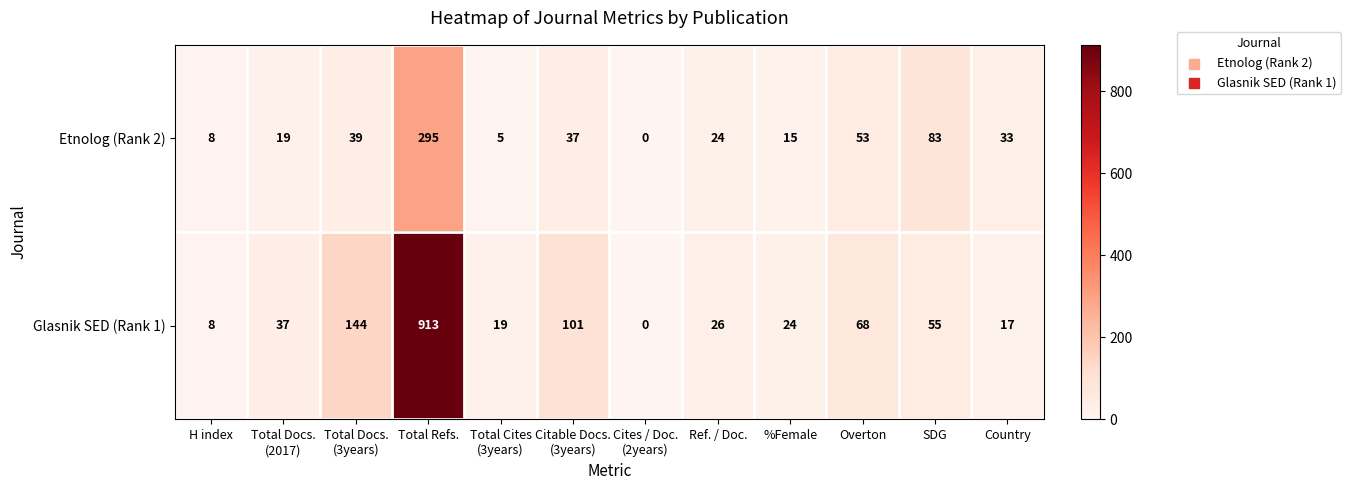

What is the maximum value for Glasnik SED (Rank 1)?

913